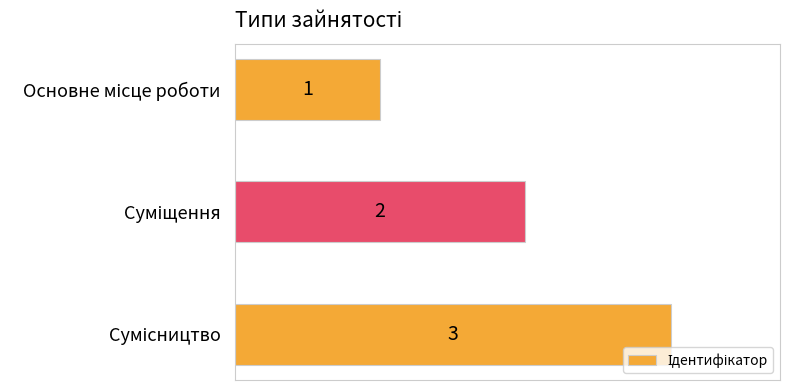

What is the value of the 1st bar from the top?

1